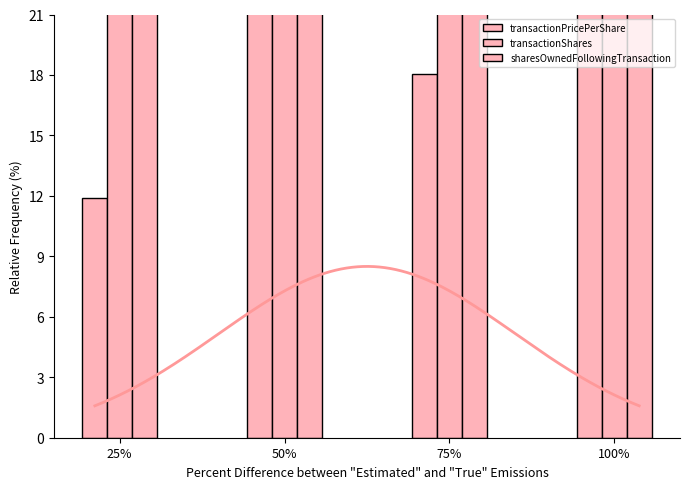

What is the total value across all series at 50%?

84.4